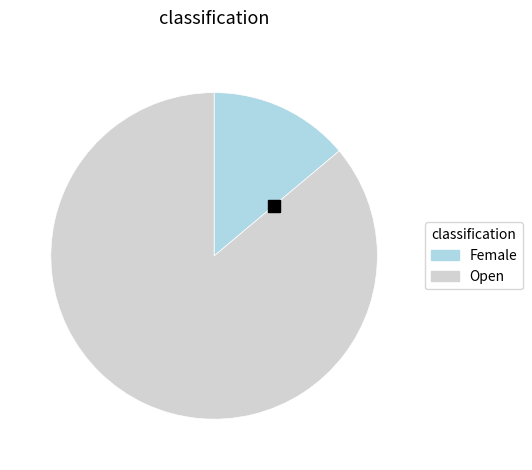

Is it true that Open is 74% of the pie?

False